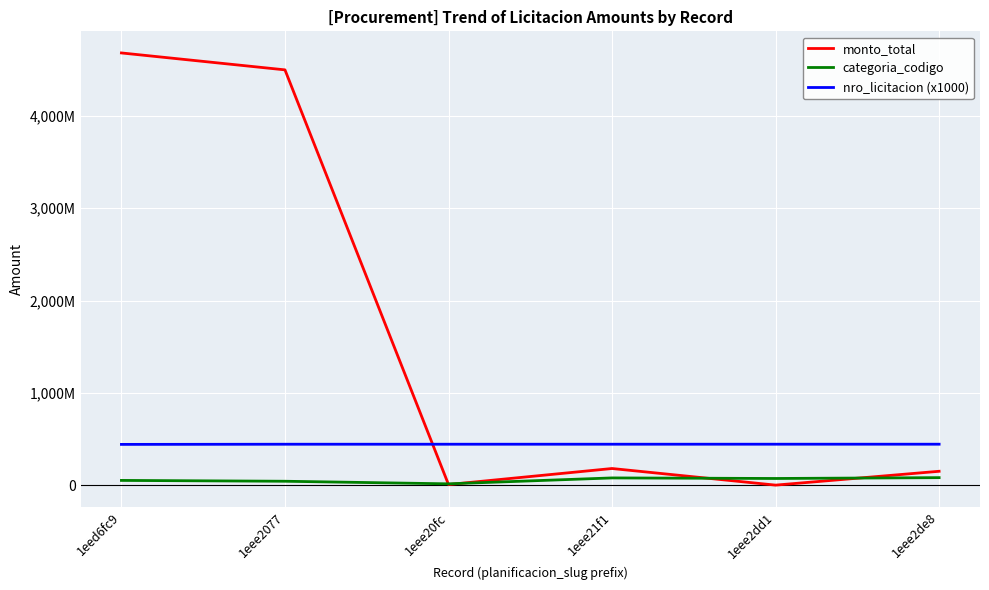

Reading right to left, what are all the values shown in this chart?

monto_total: 1eee2de8=150000000	1eee2dd1=0	1eee21f1=180000000	1eee20fc=6410190	1eee2077=4499660295	1eed6fc9=4683000000
categoria_codigo: 1eee2de8=81000000	1eee2dd1=72000000	1eee21f1=78000000	1eee20fc=14000000	1eee2077=42000000	1eed6fc9=51000000
nro_licitacion (x1000): 1eee2de8=443386000	1eee2dd1=443378000	1eee21f1=443193000	1eee20fc=443164000	1eee2077=443126000	1eed6fc9=441376000